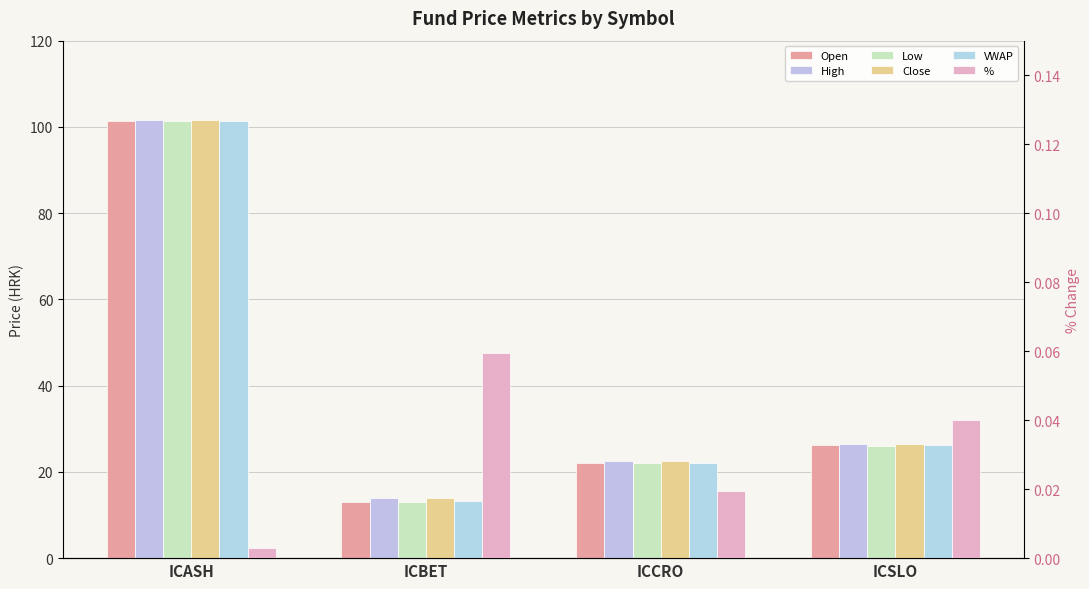

What is the difference between the maximum and second lowest values in the Open series?

79.3